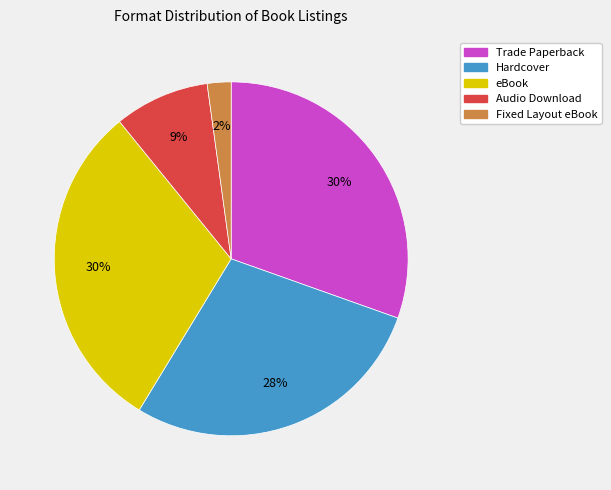

Is the sum of Hardcover and eBook greater than half?

Yes